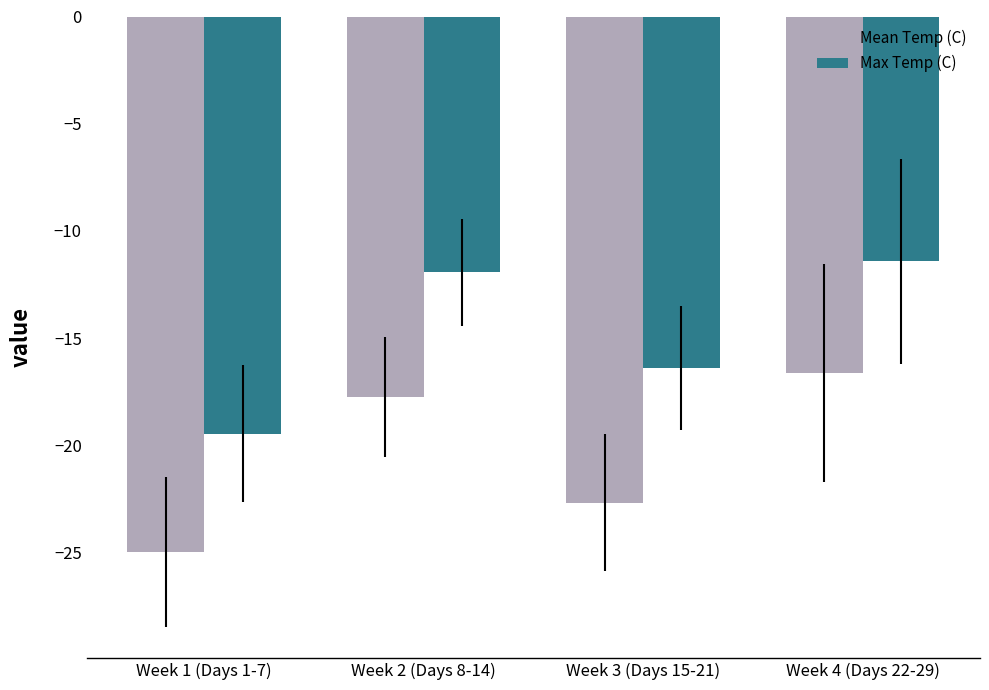

What is the total value across all series at Week 3 (Days 15-21)?

-39.1